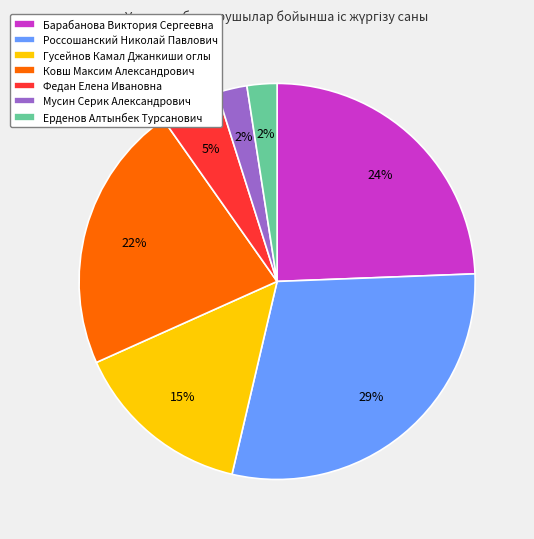

Which category has the biggest portion of the pie?

Россошанский Николай Павлович